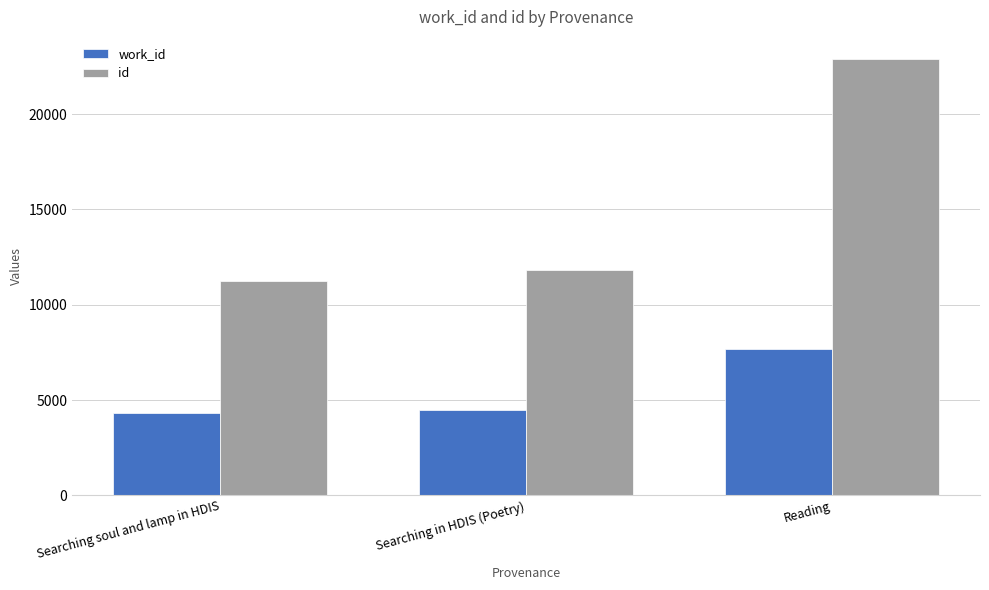

True or false: work_id has a value of 4488 at Searching in HDIS (Poetry).

True